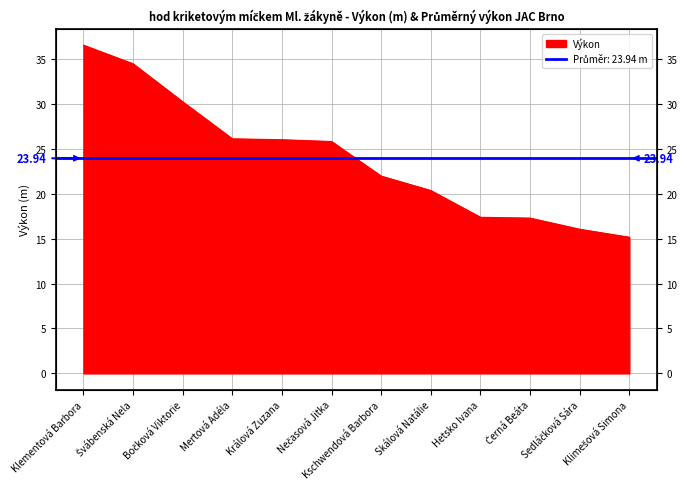

How many data points does each series have?

12